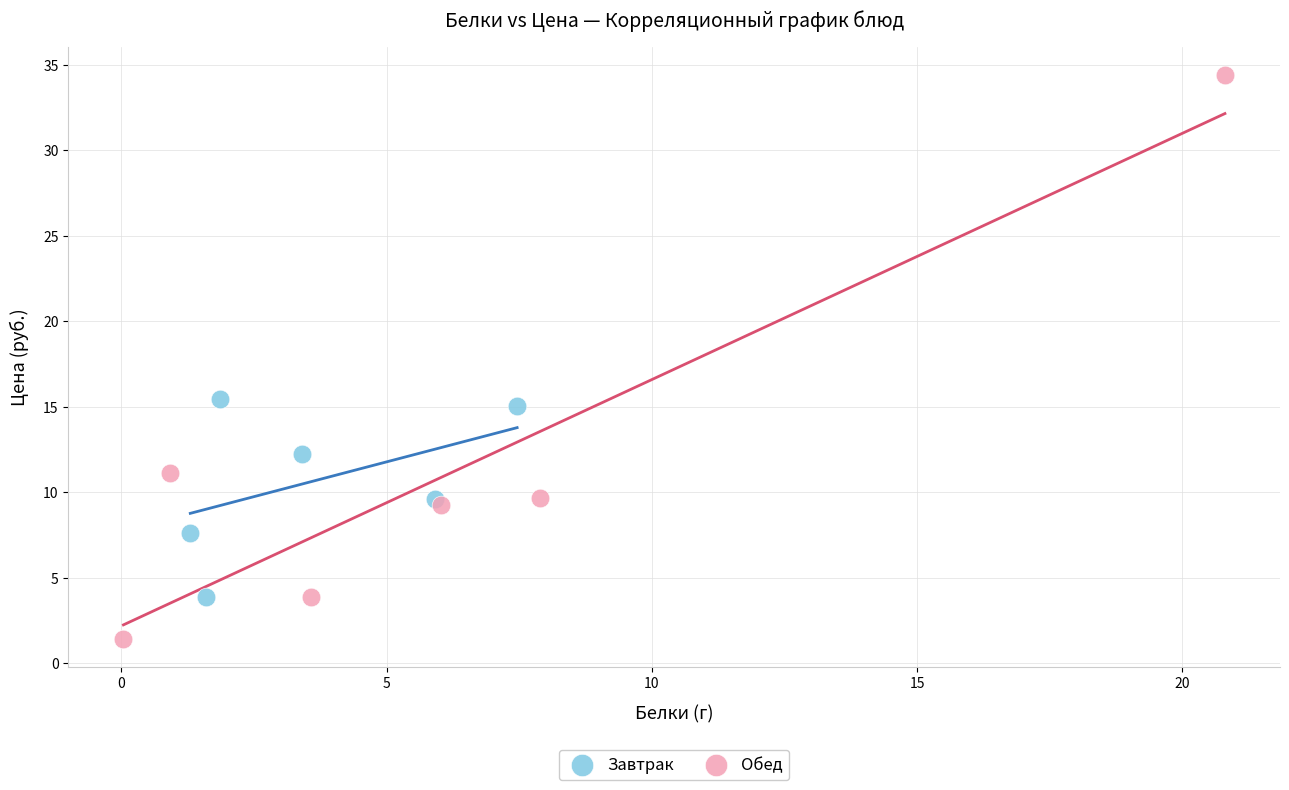

Which series has the widest spread of Y values?

Обед